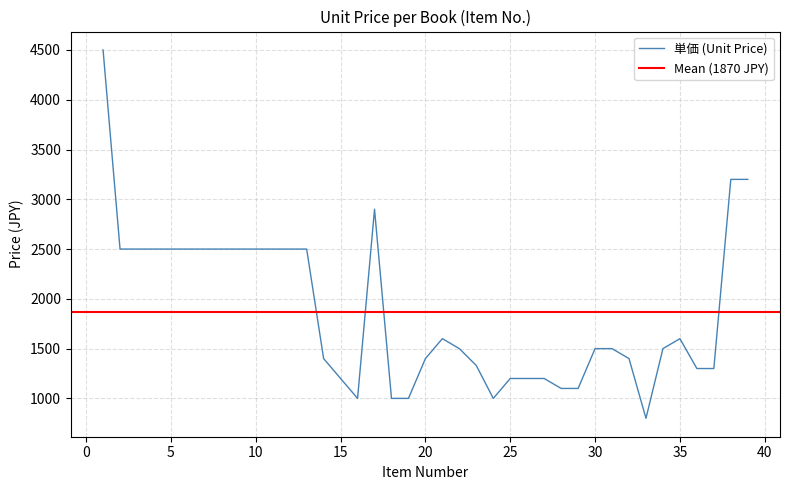

Rank the categories by value from highest to lowest.

1, 38, 39, 17, 2, 3, 4, 5, 6, 7, 8, 9, 10, 11, 12, 13, 21, 35, 22, 30, 31, 34, 14, 20, 32, 23, 36, 37, 15, 25, 26, 27, 28, 29, 16, 18, 19, 24, 33